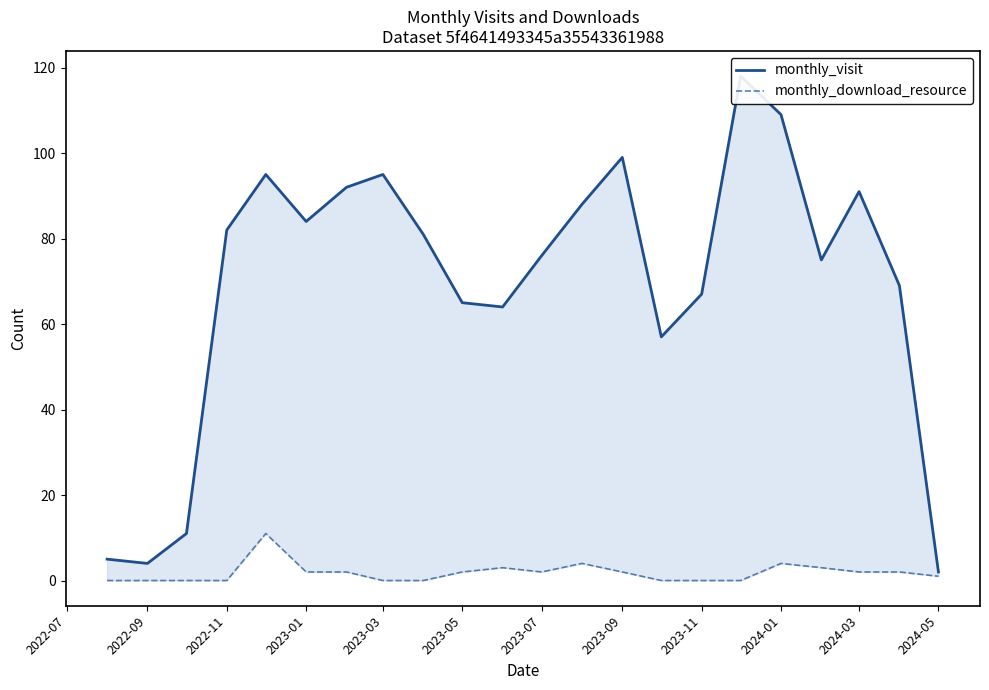

What is the difference between the highest and lowest values at 2023-11?

67